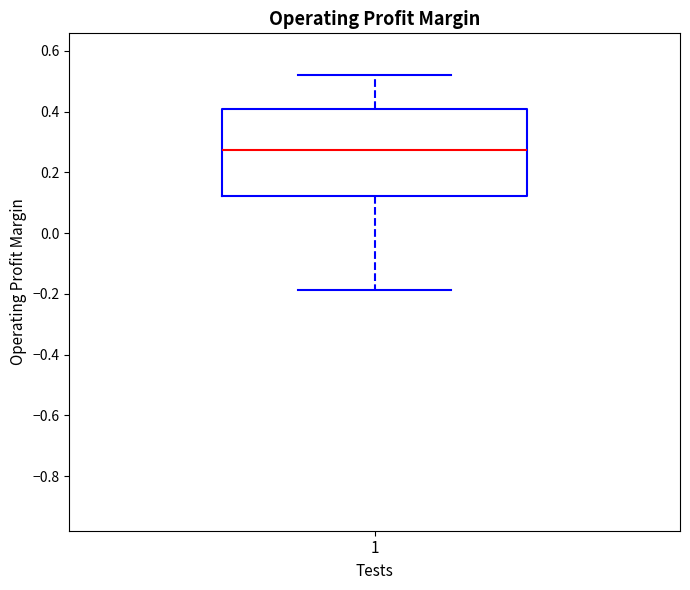

Read this box plot against the y-axis: the position of the median line, the range covered by the box, and the ends of both whiskers. The values are not printed on the chart, so give them approximately, as read against the axis.

median 0.28, box 0.12 to 0.40, whiskers -0.18 to 0.52